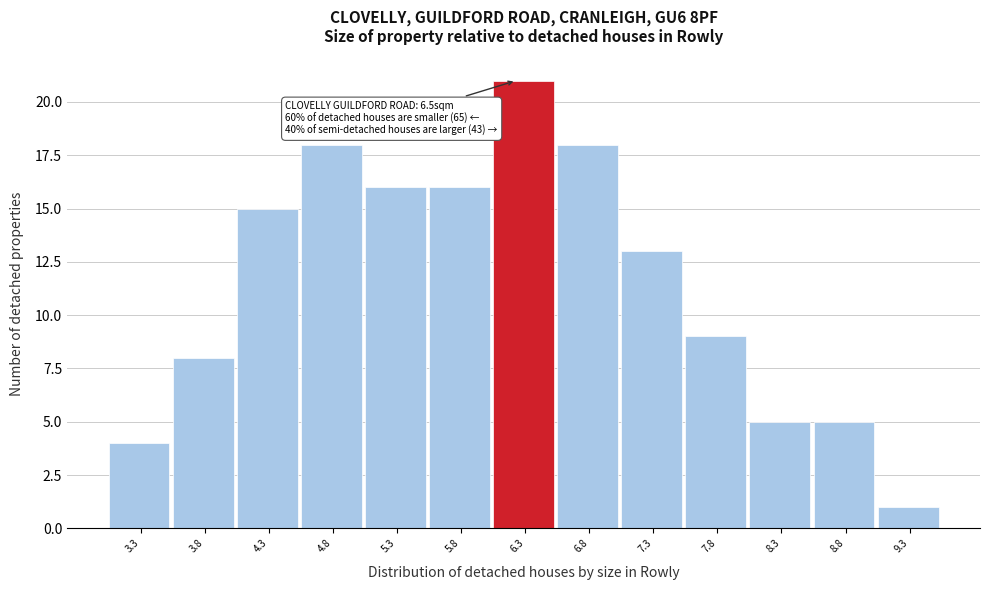

Reading left to right, extract all data points from this chart.

4	8	15	18	16	16	21	18	13	9	5	5	1